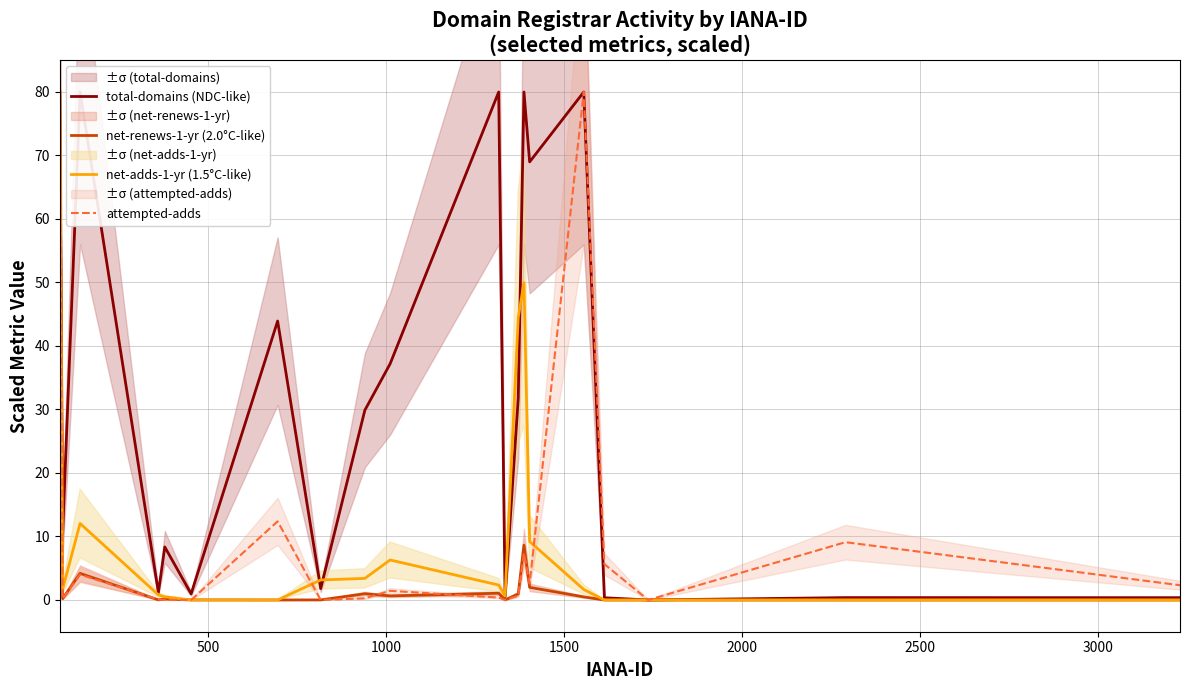

How many positive values does the net-adds-1-yr (1.5°C-like) series have?

14